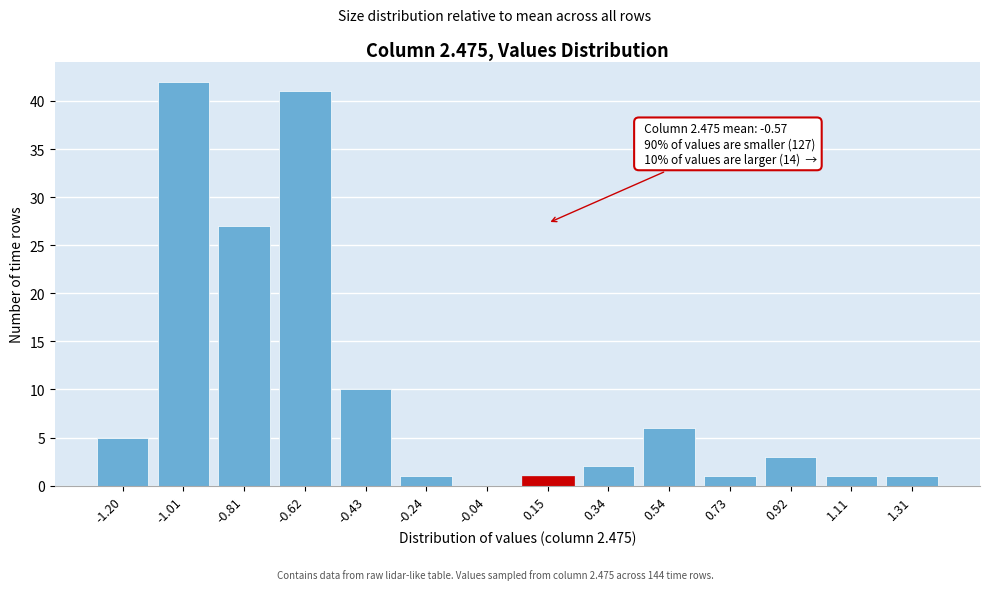

Reading left to right, transcribe all the data shown in this chart.

-1.20=5	-1.01=42	-0.81=27	-0.62=41	-0.43=10	-0.24=1	-0.04=0	0.15=1	0.34=2	0.54=6	0.73=1	0.92=3	1.11=1	1.31=1